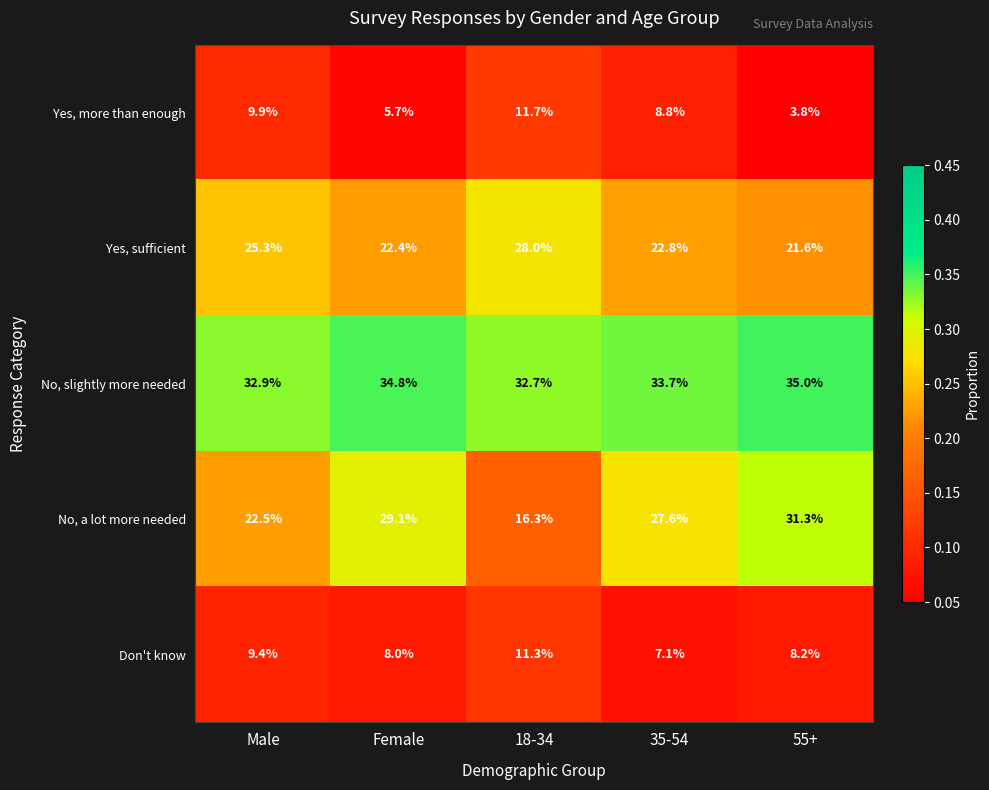

Which series has the largest total across all categories?

No, slightly more needed